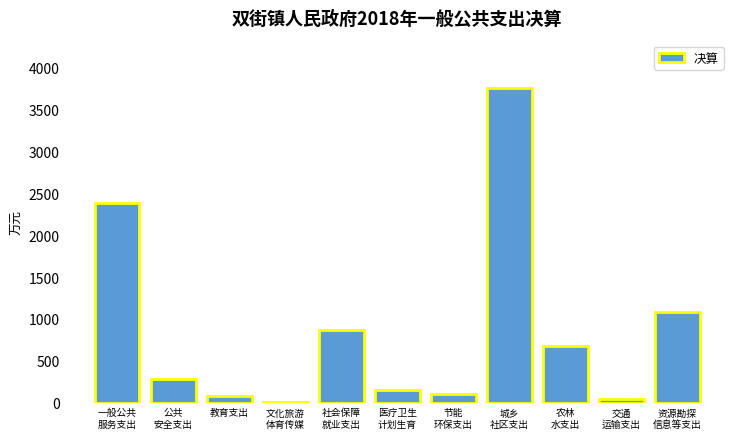

What is the maximum value shown in the chart?

3761.6